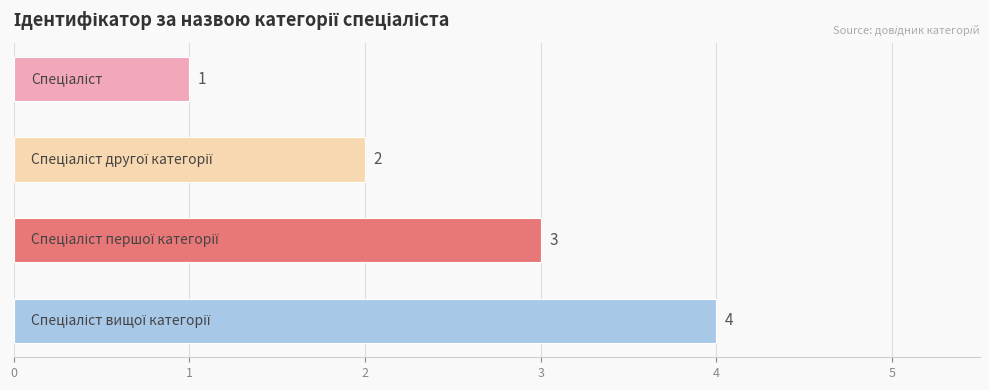

What is the greatest value displayed?

4